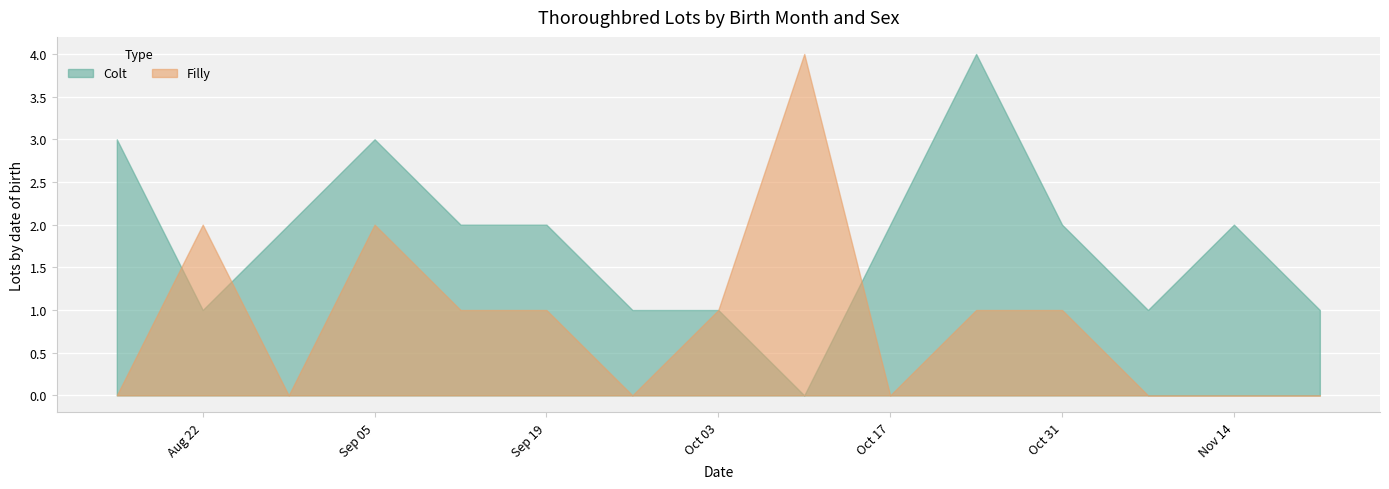

Which series has the largest total across all categories?

Colt